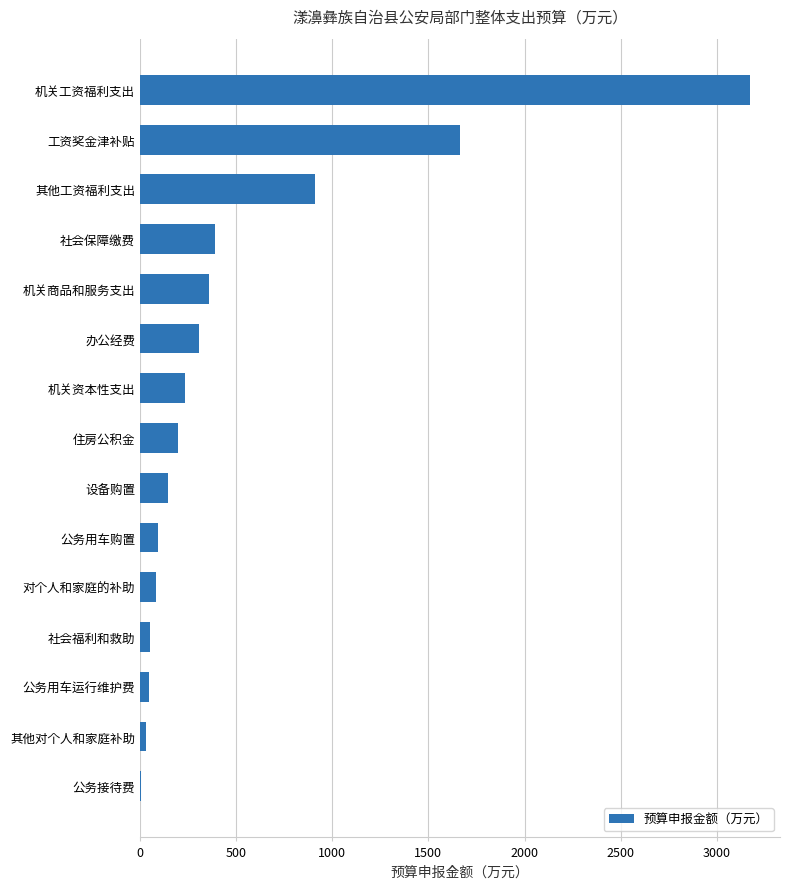

How many series are shown in this chart?

1